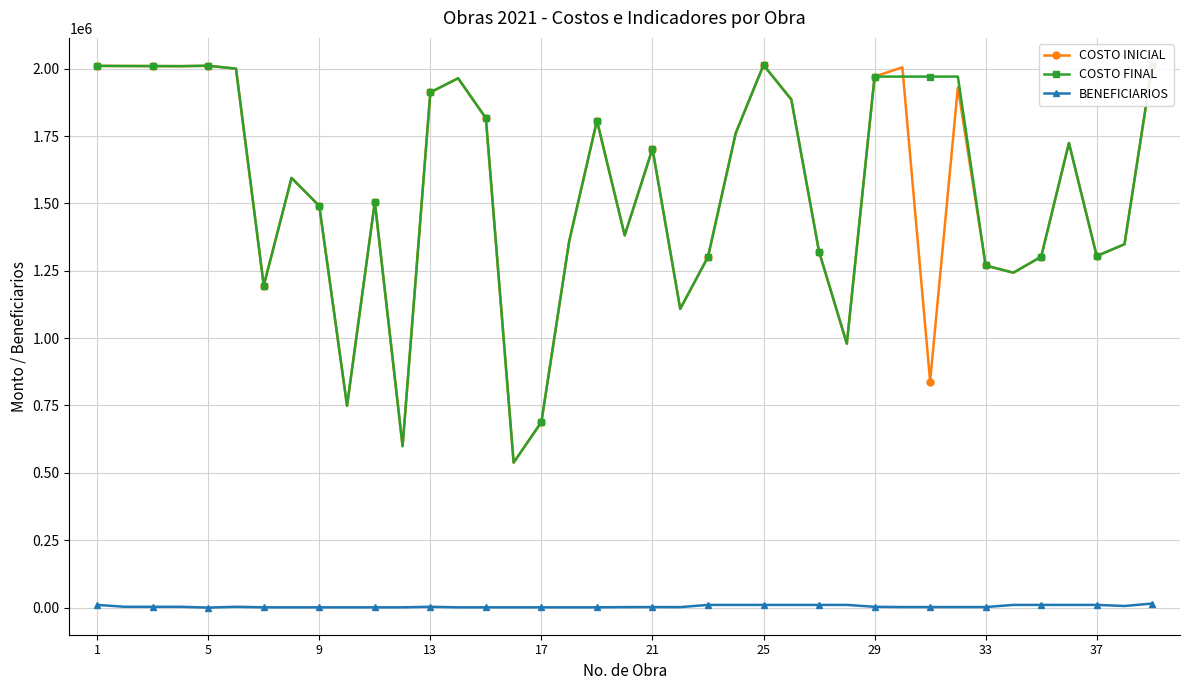

True or false: COSTO INICIAL has more than 1 interior local peaks.

True